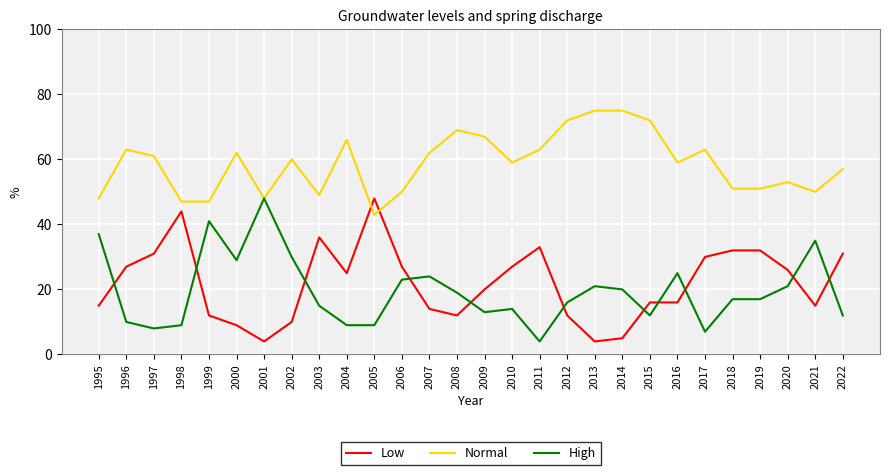

The High series shows 20 at 2014. True or false?

True